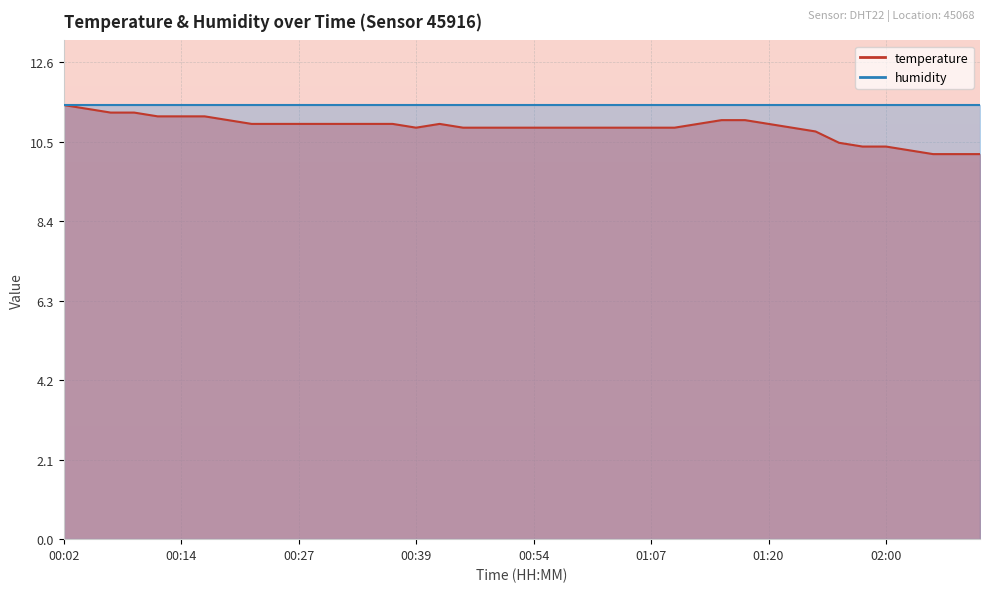

What is the minimum value shown in the chart?

10.2